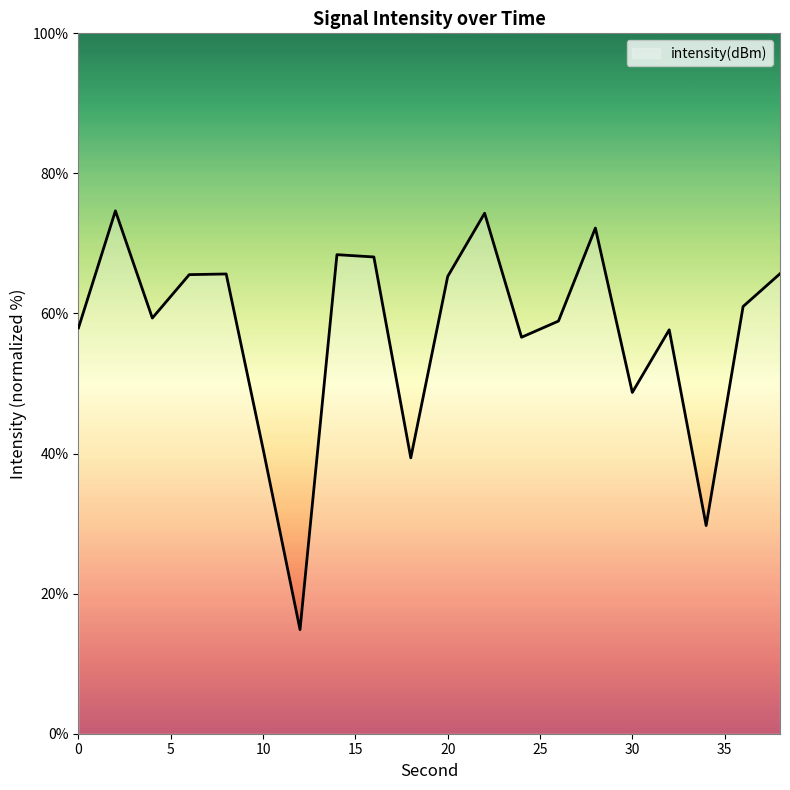

What is the difference between the maximum and minimum values?

59.8